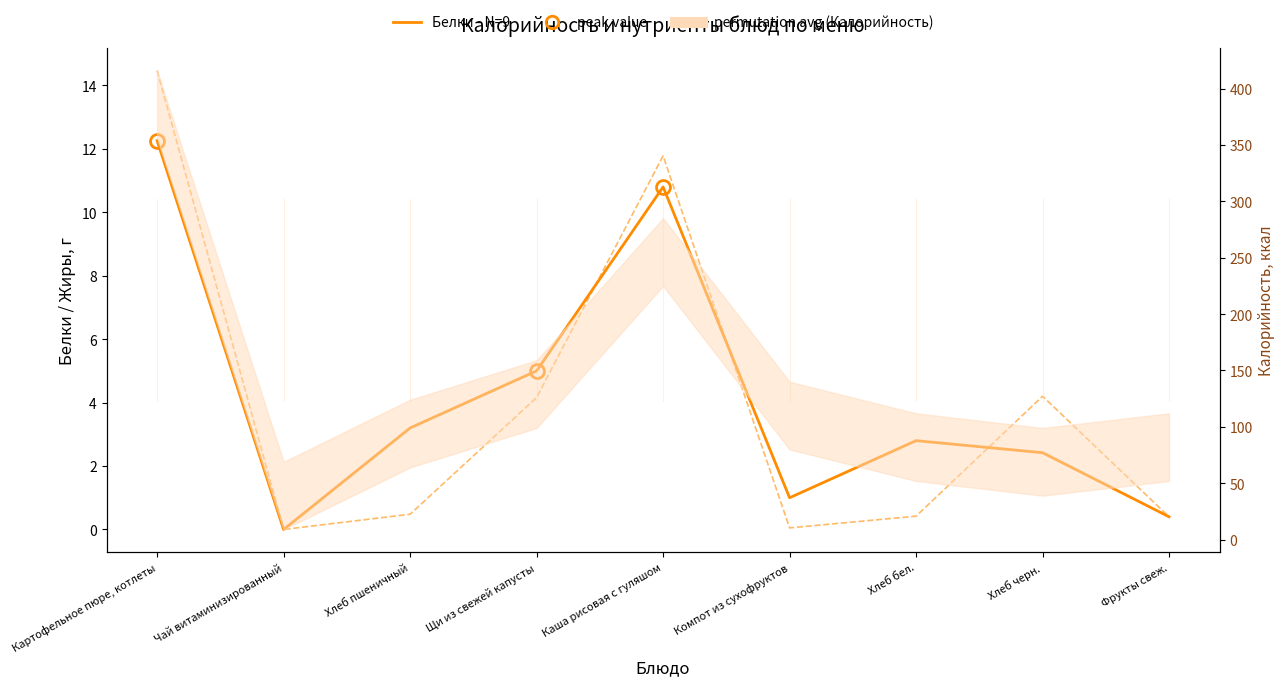

At which category does the chart reach its minimum across all series?

Чай витаминизированный